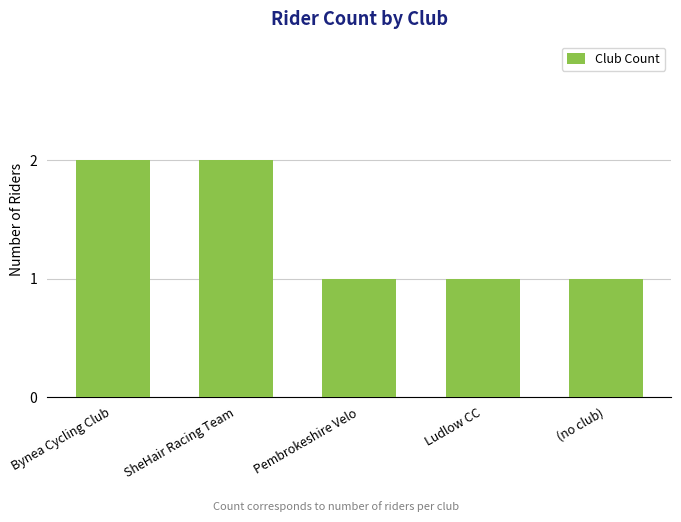

What is the label of the 5th bar from the left?

(no club)